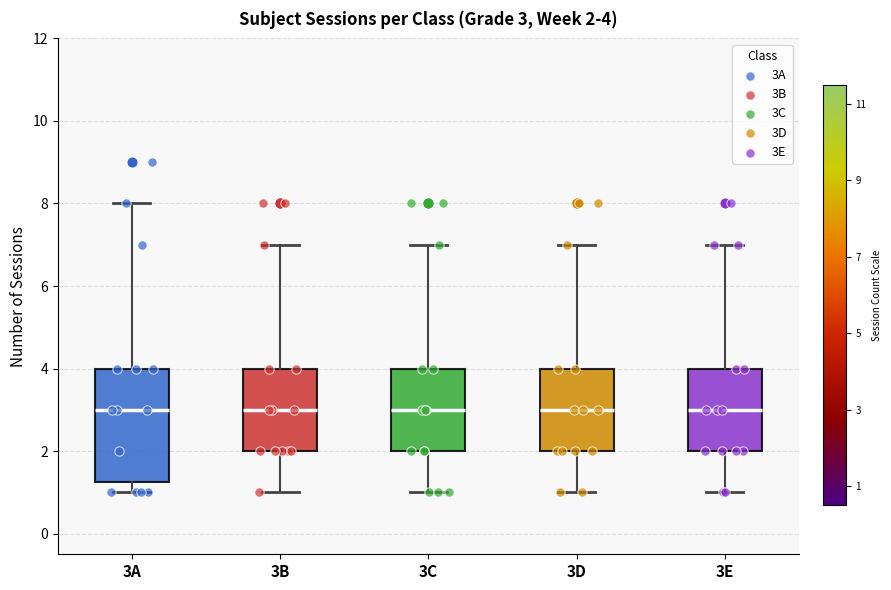

Which box is the tallest, from its lower edge to its upper edge?

3A